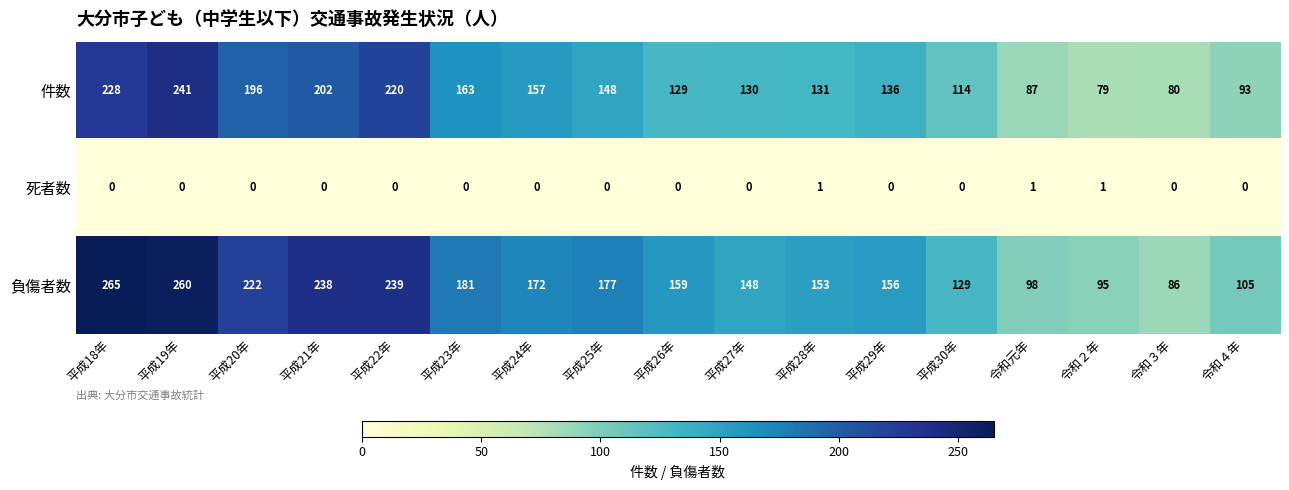

What is the sum of the 負傷者数 values at 平成30年 and 平成21年?

367